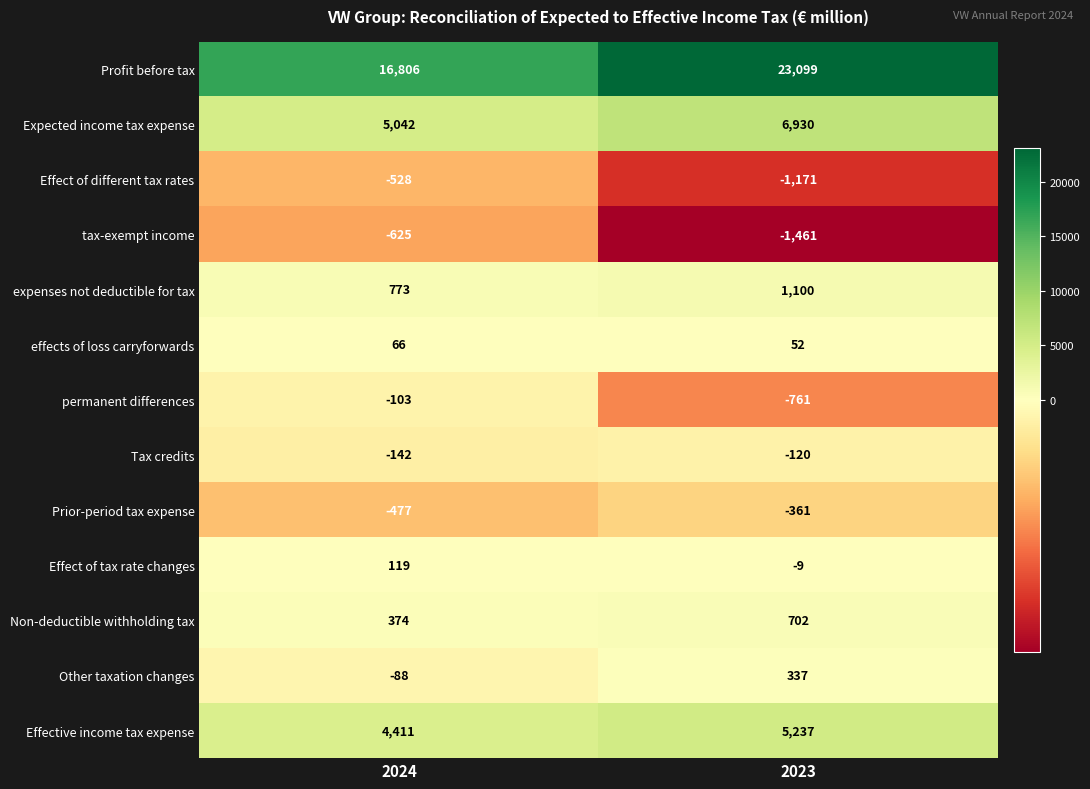

Which series has the widest spread of values?

Profit before tax